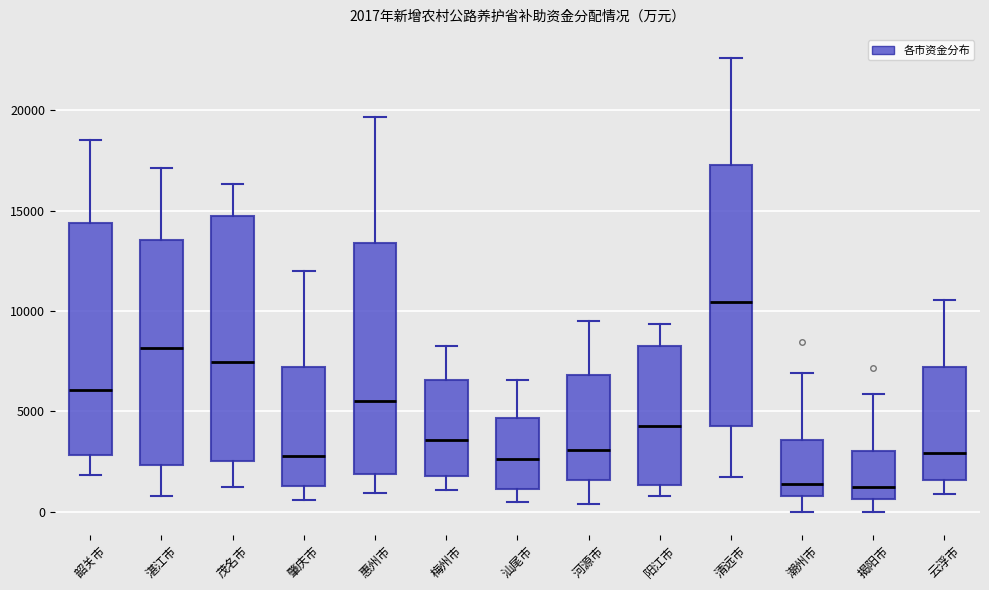

Which box is the tallest, from its lower edge to its upper edge?

清远市